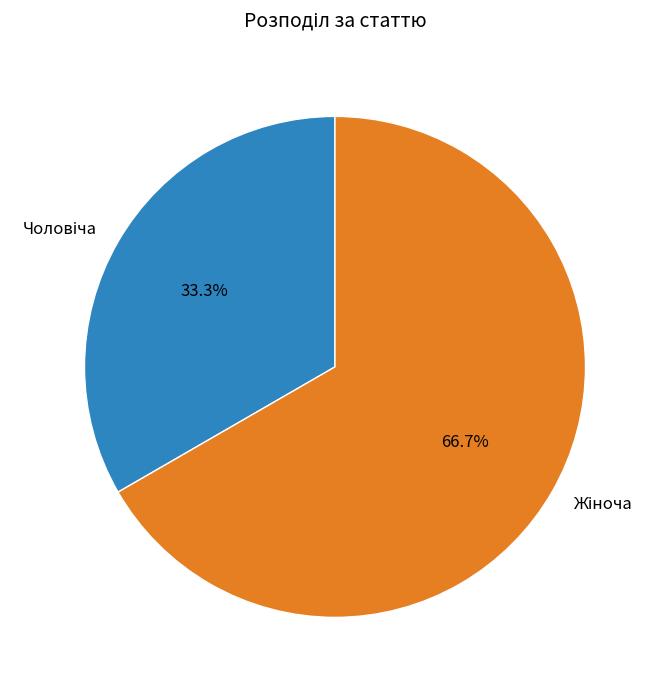

Is there any slice that represents more than half of the pie?

Yes